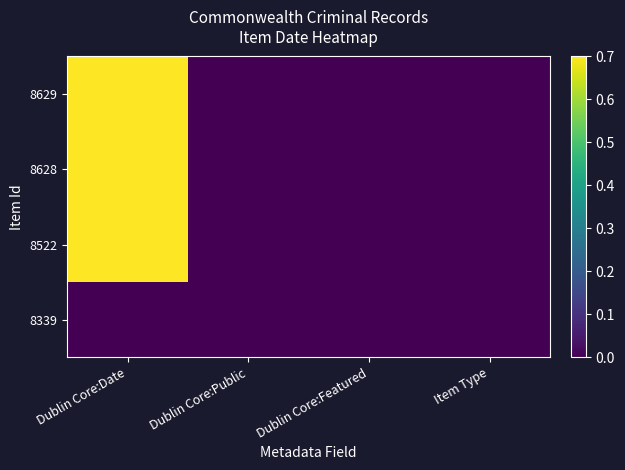

Reading left to right, transcribe all the data shown in this chart.

8339: Dublin Core:Date=0.0	Dublin Core:Public=0.0	Dublin Core:Featured=0.0	Item Type=0.0
8522: Dublin Core:Date=0.9	Dublin Core:Public=0.0	Dublin Core:Featured=0.0	Item Type=0.0
8628: Dublin Core:Date=1.0	Dublin Core:Public=0.0	Dublin Core:Featured=0.0	Item Type=0.0
8629: Dublin Core:Date=1.0	Dublin Core:Public=0.0	Dublin Core:Featured=0.0	Item Type=0.0